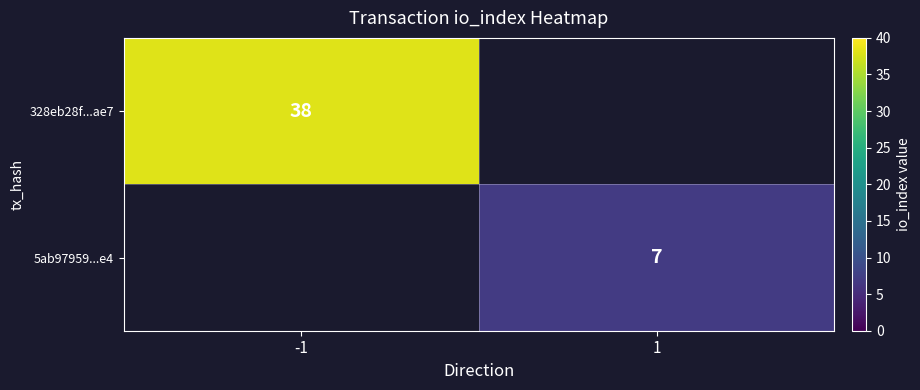

The value of 5ab97959...e4 at 1 is 7. True or false?

True